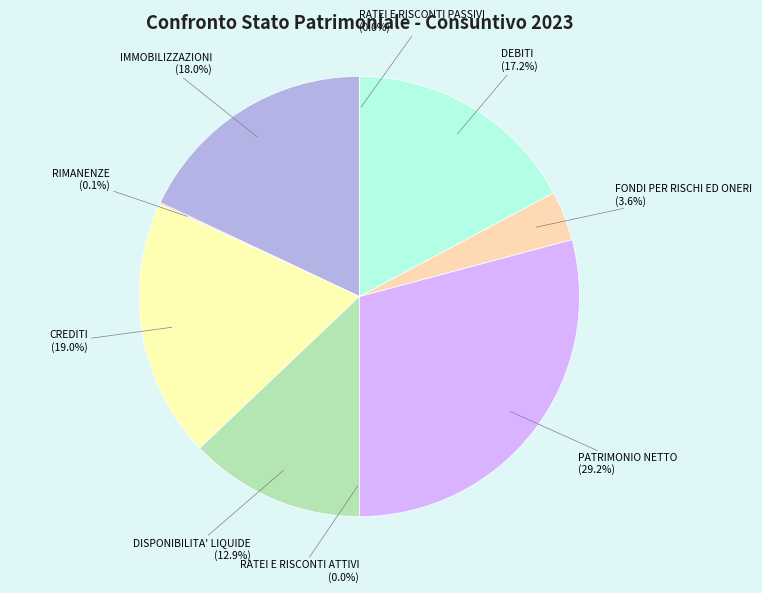

Is there any slice that represents more than half of the pie?

No